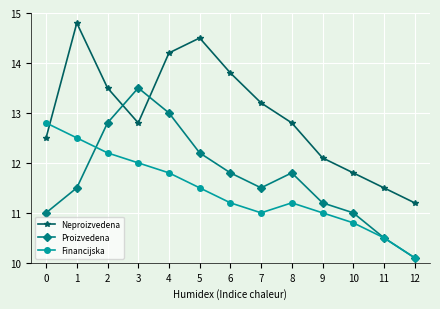

Where is the first local minimum for Proizvedena?

7